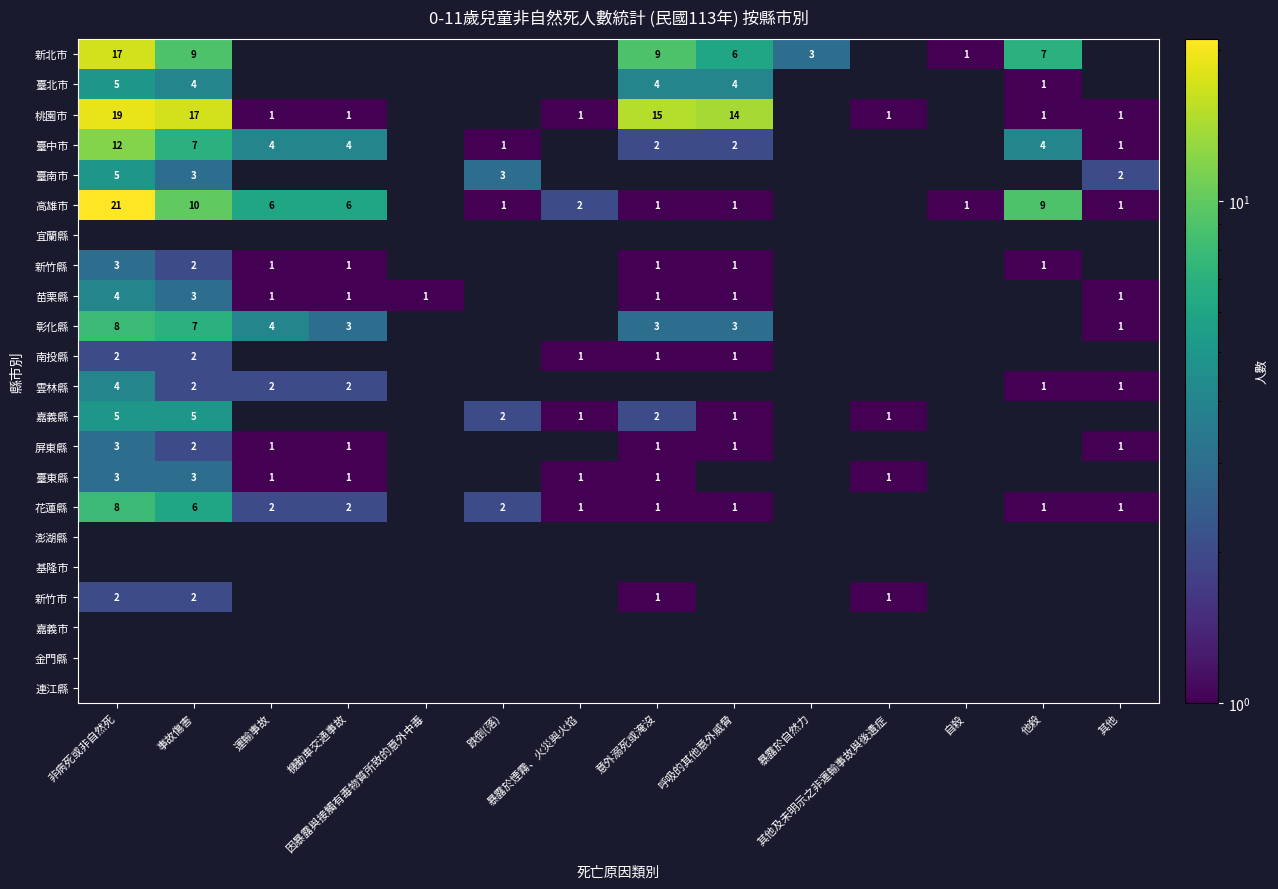

Which label corresponds to the largest value in the chart?

非病死或非自然死